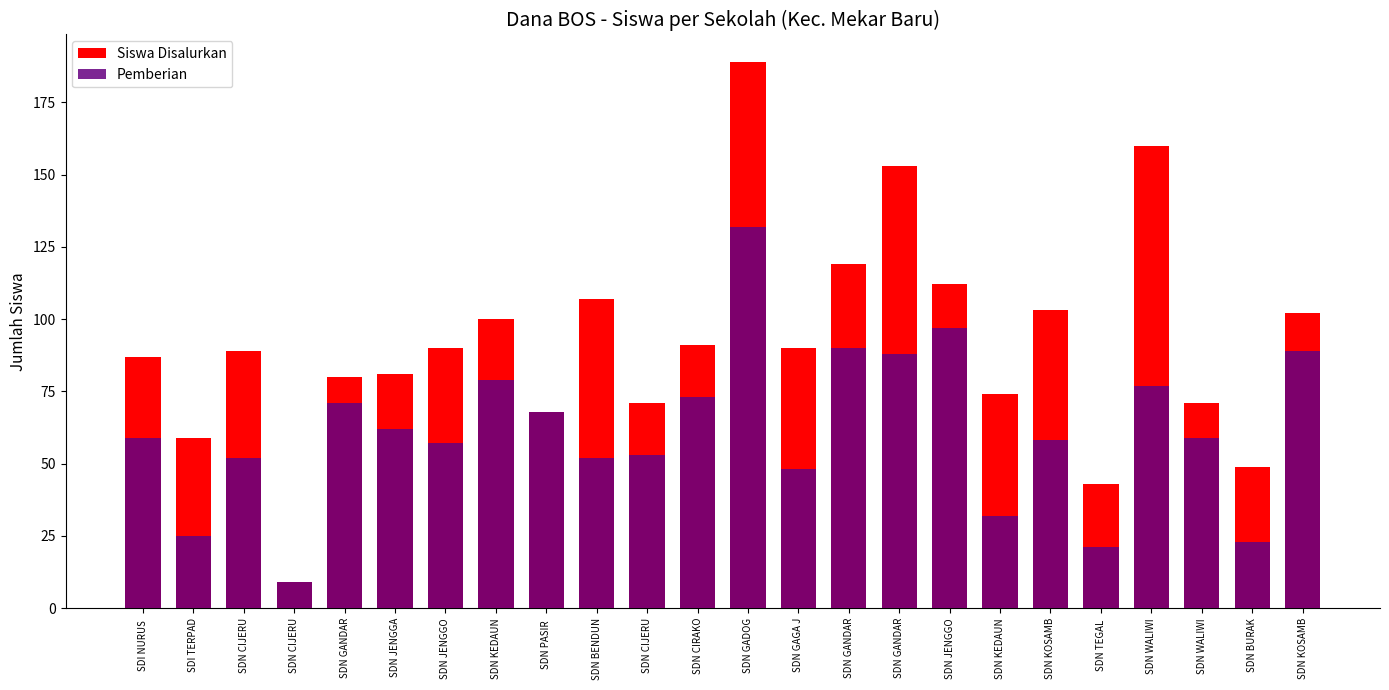

The Pemberian series shows 97 at SDN JENGGO. True or false?

True